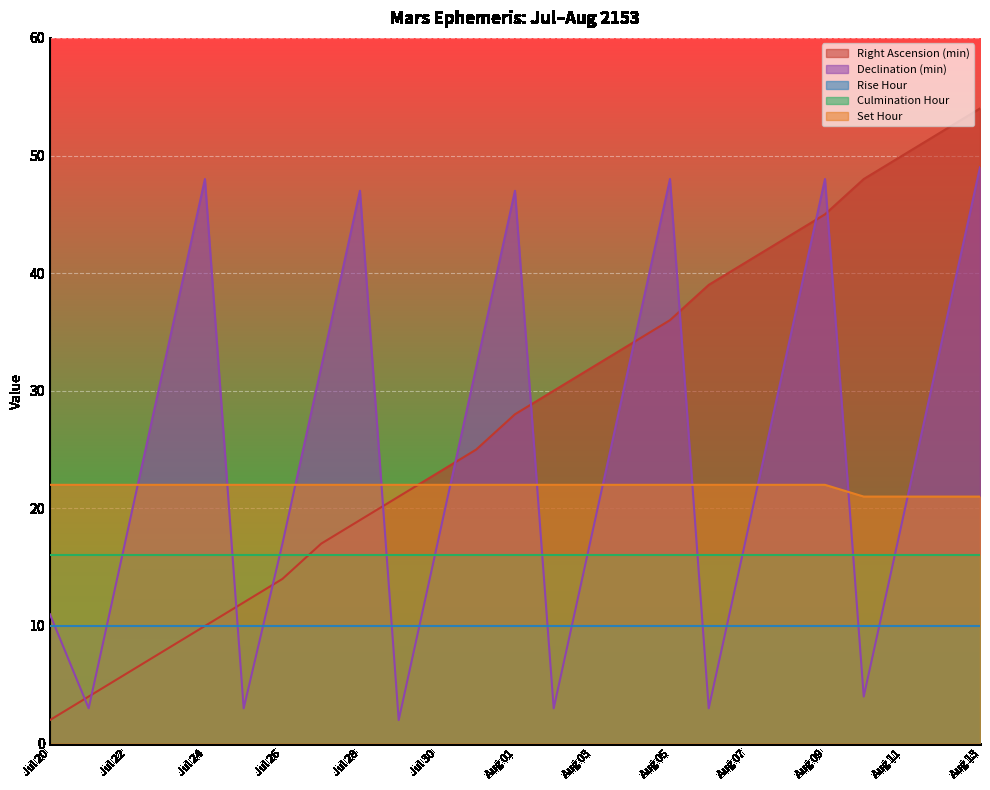

True or false: Right Ascension (min) has a value of 6 at Jul 22.

True